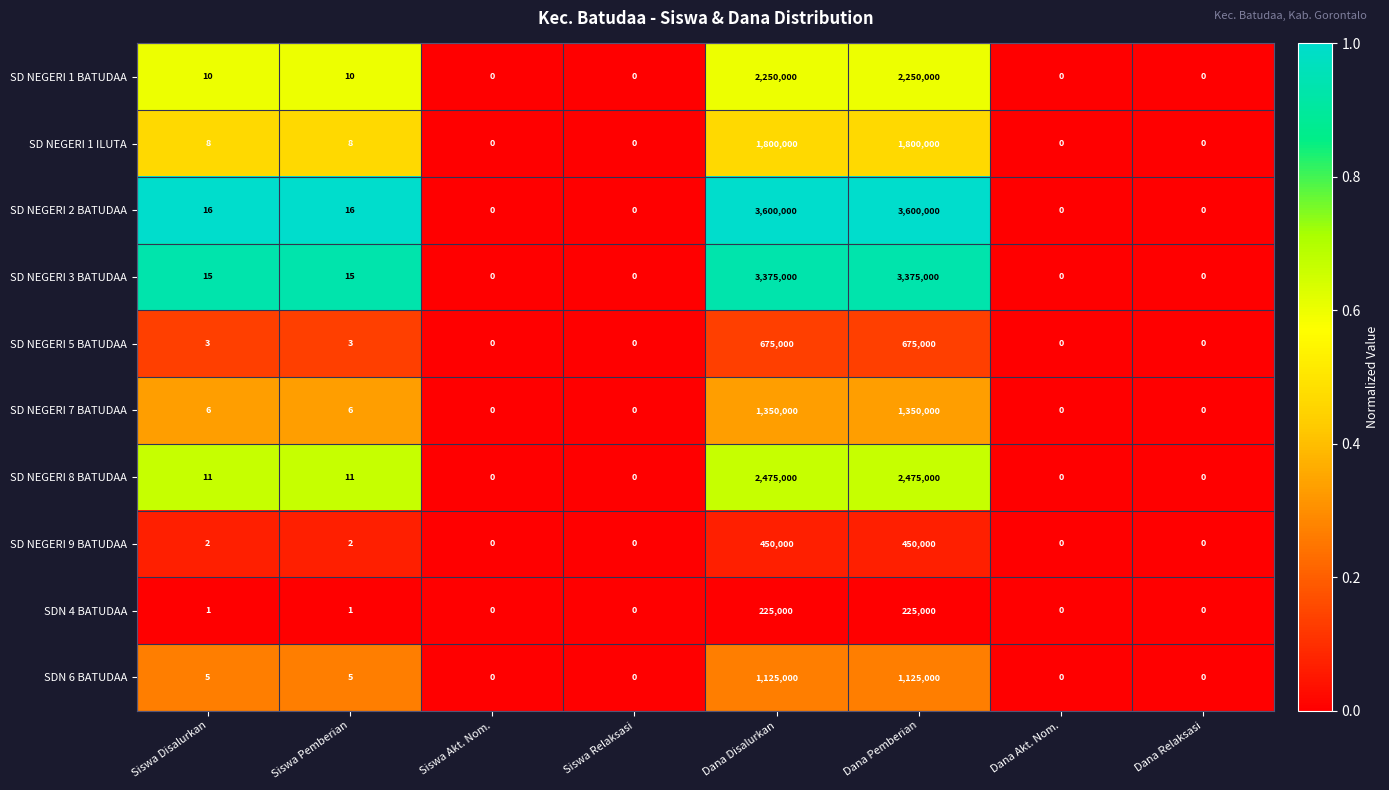

Is the value of SD NEGERI 2 BATUDAA at Siswa Disalurkan greater than the value of SD NEGERI 7 BATUDAA at Siswa Pemberian?

Yes